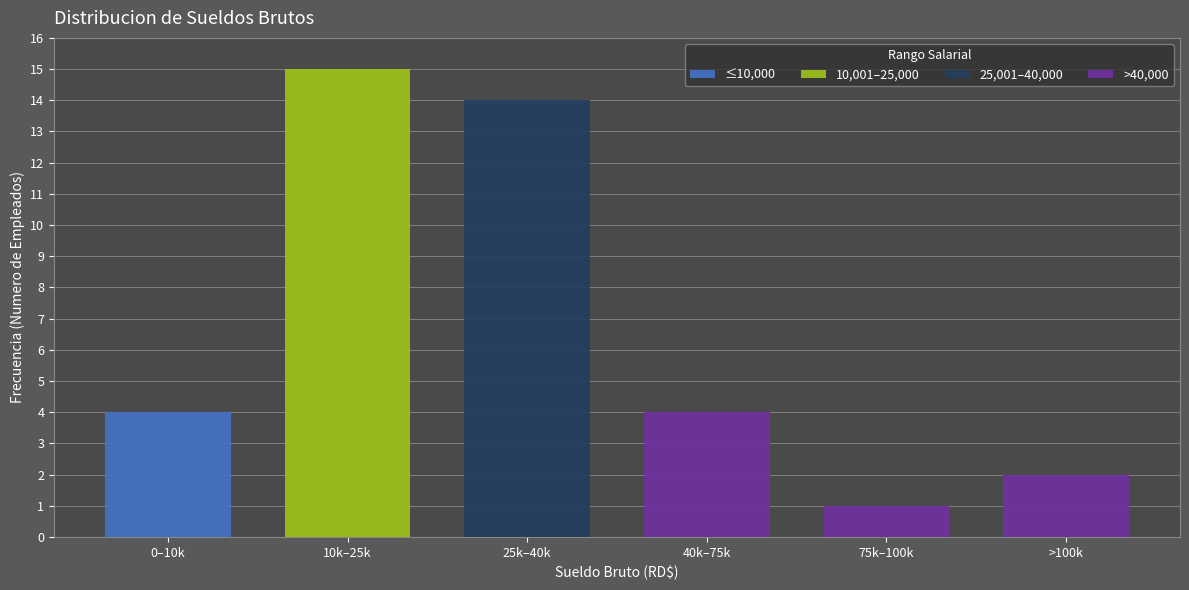

Reading right to left, what are the values for ≤10,000?

>100k=0	75k–100k=0	40k–75k=0	25k–40k=0	10k–25k=0	0–10k=4